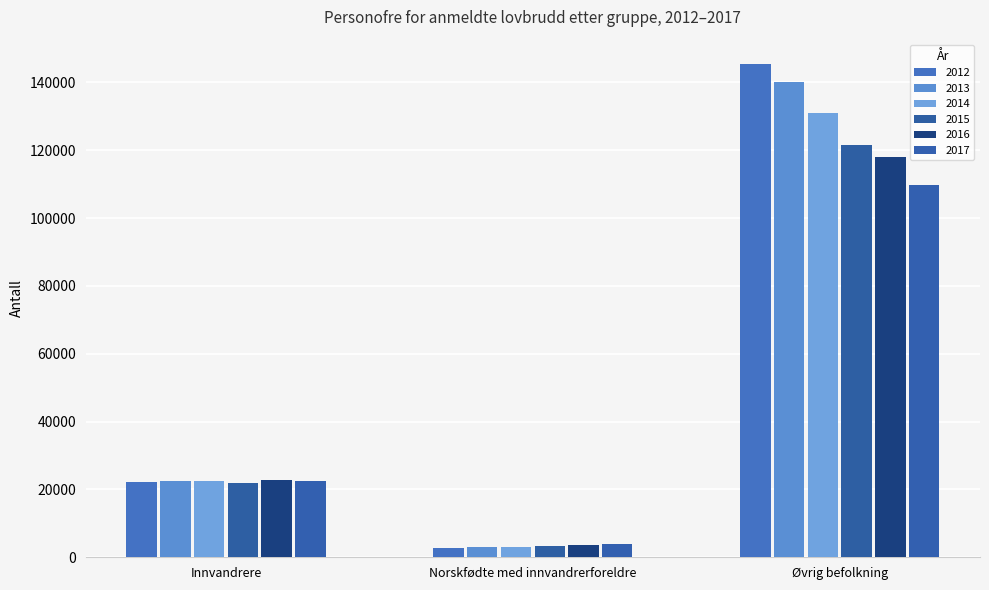

What is the average value of the 2013 series?

55110